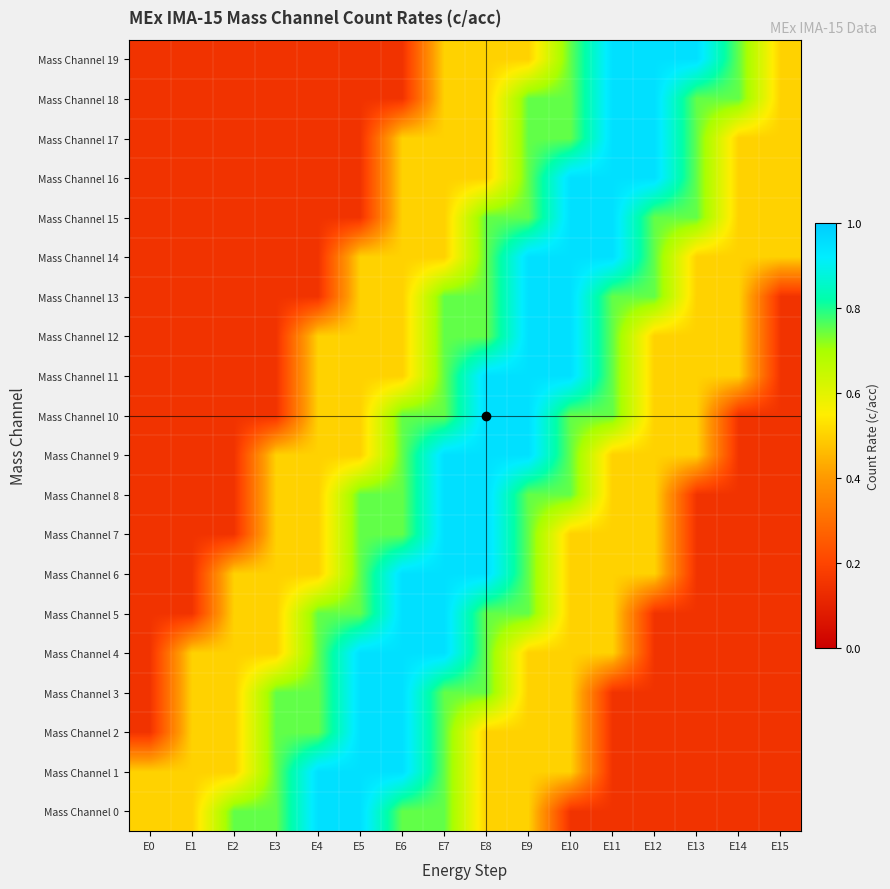

Reading left to right, transcribe all the data shown in this chart.

Mass Channel 0: E0=0.5	E1=0.5	E2=0.8	E3=0.8	E4=0.9	E5=0.9	E6=0.8	E7=0.8	E8=0.5	E9=0.5	E10=0.1	E11=0.1	E12=0.1	E13=0.1	E14=0.1	E15=0.1
Mass Channel 1: E0=0.5	E1=0.5	E2=0.5	E3=0.8	E4=0.9	E5=0.9	E6=0.9	E7=0.8	E8=0.5	E9=0.5	E10=0.5	E11=0.1	E12=0.1	E13=0.1	E14=0.1	E15=0.1
Mass Channel 2: E0=0.1	E1=0.5	E2=0.5	E3=0.8	E4=0.8	E5=0.9	E6=0.9	E7=0.8	E8=0.5	E9=0.5	E10=0.5	E11=0.1	E12=0.1	E13=0.1	E14=0.1	E15=0.1
Mass Channel 3: E0=0.1	E1=0.5	E2=0.5	E3=0.8	E4=0.8	E5=0.9	E6=0.9	E7=0.8	E8=0.8	E9=0.5	E10=0.5	E11=0.1	E12=0.1	E13=0.1	E14=0.1	E15=0.1
Mass Channel 4: E0=0.1	E1=0.5	E2=0.5	E3=0.5	E4=0.8	E5=0.9	E6=0.9	E7=0.9	E8=0.8	E9=0.5	E10=0.5	E11=0.5	E12=0.1	E13=0.1	E14=0.1	E15=0.1
Mass Channel 5: E0=0.1	E1=0.1	E2=0.5	E3=0.5	E4=0.8	E5=0.8	E6=0.9	E7=0.9	E8=0.8	E9=0.8	E10=0.5	E11=0.5	E12=0.1	E13=0.1	E14=0.1	E15=0.1
Mass Channel 6: E0=0.1	E1=0.1	E2=0.5	E3=0.5	E4=0.5	E5=0.8	E6=0.9	E7=0.9	E8=0.9	E9=0.8	E10=0.5	E11=0.5	E12=0.5	E13=0.1	E14=0.1	E15=0.1
Mass Channel 7: E0=0.1	E1=0.1	E2=0.1	E3=0.5	E4=0.5	E5=0.8	E6=0.8	E7=0.9	E8=0.9	E9=0.8	E10=0.5	E11=0.5	E12=0.5	E13=0.1	E14=0.1	E15=0.1
Mass Channel 8: E0=0.1	E1=0.1	E2=0.1	E3=0.5	E4=0.5	E5=0.8	E6=0.8	E7=0.9	E8=0.9	E9=0.8	E10=0.8	E11=0.5	E12=0.5	E13=0.1	E14=0.1	E15=0.1
Mass Channel 9: E0=0.1	E1=0.1	E2=0.1	E3=0.5	E4=0.5	E5=0.5	E6=0.8	E7=0.9	E8=0.9	E9=0.9	E10=0.8	E11=0.5	E12=0.5	E13=0.5	E14=0.1	E15=0.1
Mass Channel 10: E0=0.1	E1=0.1	E2=0.1	E3=0.1	E4=0.5	E5=0.5	E6=0.8	E7=0.8	E8=0.9	E9=0.9	E10=0.8	E11=0.8	E12=0.5	E13=0.5	E14=0.1	E15=0.1
Mass Channel 11: E0=0.1	E1=0.1	E2=0.1	E3=0.1	E4=0.5	E5=0.5	E6=0.5	E7=0.8	E8=0.9	E9=0.9	E10=0.9	E11=0.8	E12=0.5	E13=0.5	E14=0.5	E15=0.1
Mass Channel 12: E0=0.1	E1=0.1	E2=0.1	E3=0.1	E4=0.5	E5=0.5	E6=0.5	E7=0.8	E8=0.8	E9=0.9	E10=0.9	E11=0.8	E12=0.5	E13=0.5	E14=0.5	E15=0.1
Mass Channel 13: E0=0.1	E1=0.1	E2=0.1	E3=0.1	E4=0.1	E5=0.5	E6=0.5	E7=0.8	E8=0.8	E9=0.9	E10=0.9	E11=0.8	E12=0.8	E13=0.5	E14=0.5	E15=0.1
Mass Channel 14: E0=0.1	E1=0.1	E2=0.1	E3=0.1	E4=0.1	E5=0.5	E6=0.5	E7=0.5	E8=0.8	E9=0.9	E10=0.9	E11=0.9	E12=0.8	E13=0.5	E14=0.5	E15=0.5
Mass Channel 15: E0=0.1	E1=0.1	E2=0.1	E3=0.1	E4=0.1	E5=0.1	E6=0.5	E7=0.5	E8=0.8	E9=0.8	E10=0.9	E11=0.9	E12=0.8	E13=0.8	E14=0.5	E15=0.5
Mass Channel 16: E0=0.1	E1=0.1	E2=0.1	E3=0.1	E4=0.1	E5=0.1	E6=0.5	E7=0.5	E8=0.5	E9=0.8	E10=0.9	E11=0.9	E12=0.9	E13=0.8	E14=0.5	E15=0.5
Mass Channel 17: E0=0.1	E1=0.1	E2=0.1	E3=0.1	E4=0.1	E5=0.1	E6=0.5	E7=0.5	E8=0.5	E9=0.8	E10=0.8	E11=0.9	E12=0.9	E13=0.8	E14=0.5	E15=0.5
Mass Channel 18: E0=0.1	E1=0.1	E2=0.1	E3=0.1	E4=0.1	E5=0.1	E6=0.1	E7=0.5	E8=0.5	E9=0.8	E10=0.8	E11=0.9	E12=0.9	E13=0.8	E14=0.8	E15=0.5
Mass Channel 19: E0=0.1	E1=0.1	E2=0.1	E3=0.1	E4=0.1	E5=0.1	E6=0.1	E7=0.5	E8=0.5	E9=0.5	E10=0.8	E11=0.9	E12=0.9	E13=0.9	E14=0.8	E15=0.5